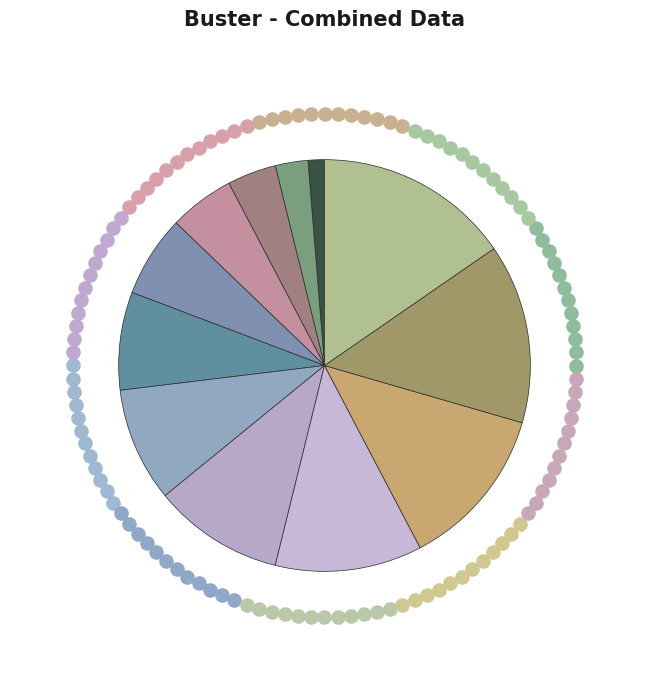

What percentage is the Szyfnn2i E54e3xsa slice, to the nearest percent?

14%